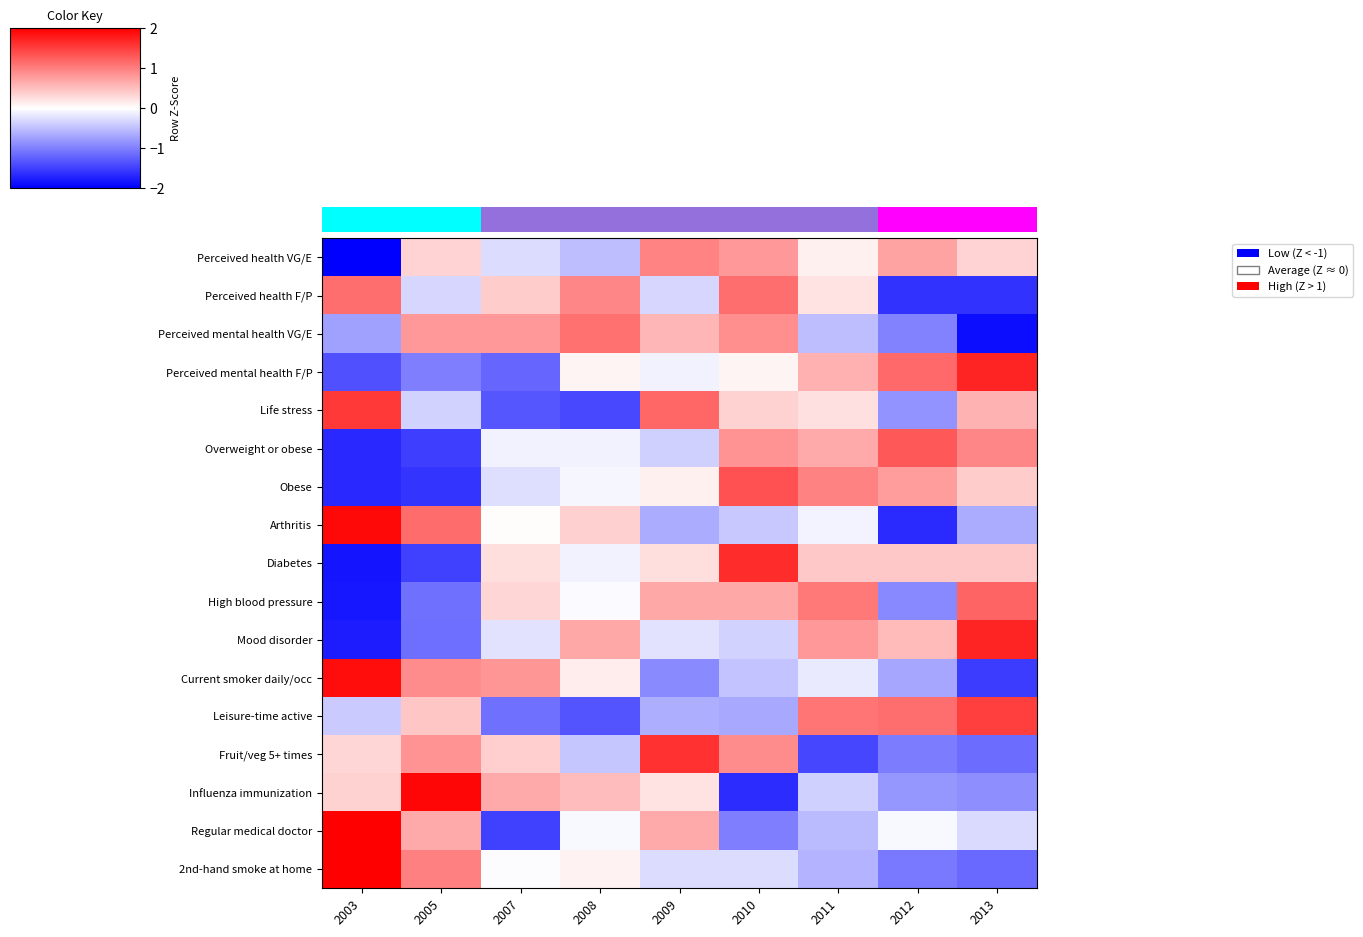

What is the smallest value displayed?

-2.5